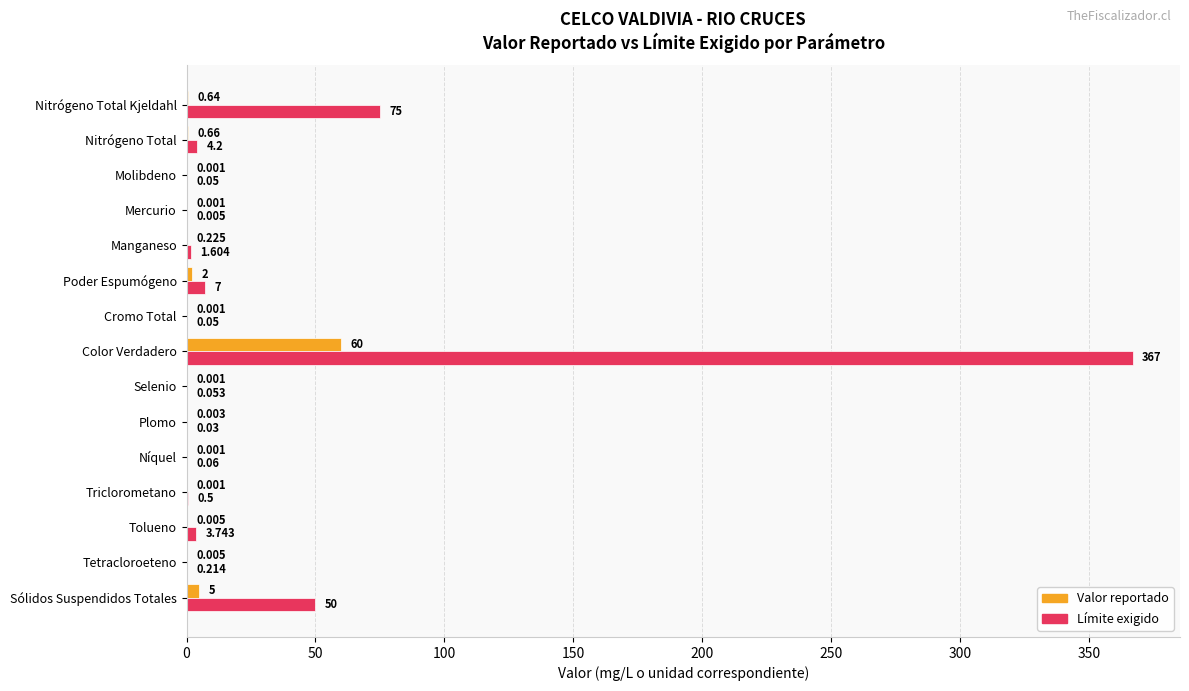

At which category is the sum across all series the highest?

Color Verdadero